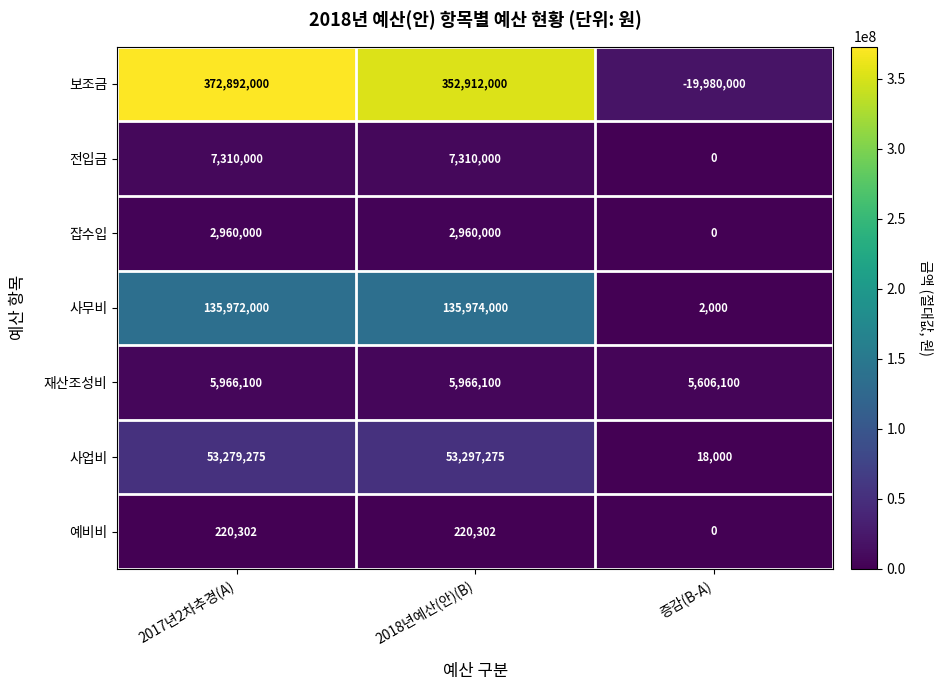

What is the average value of the 사업비 series?

35531517